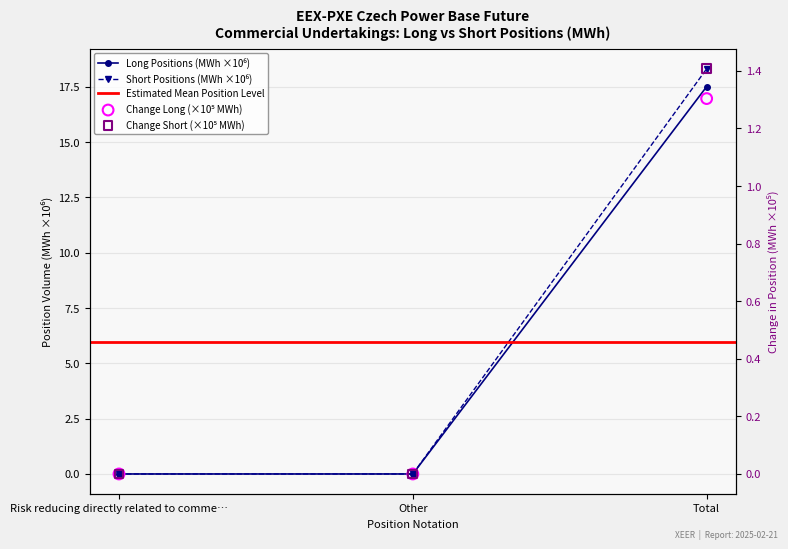

Which series reaches the minimum Y coordinate?

Long